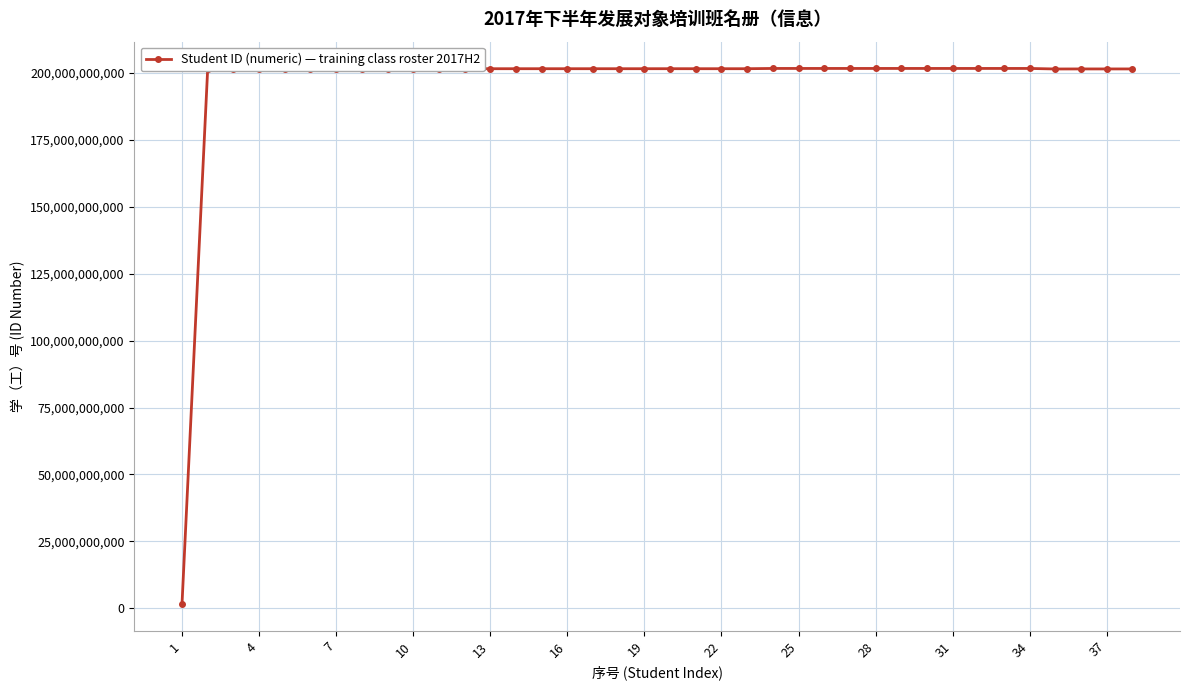

What is the smallest value displayed?

1610020248